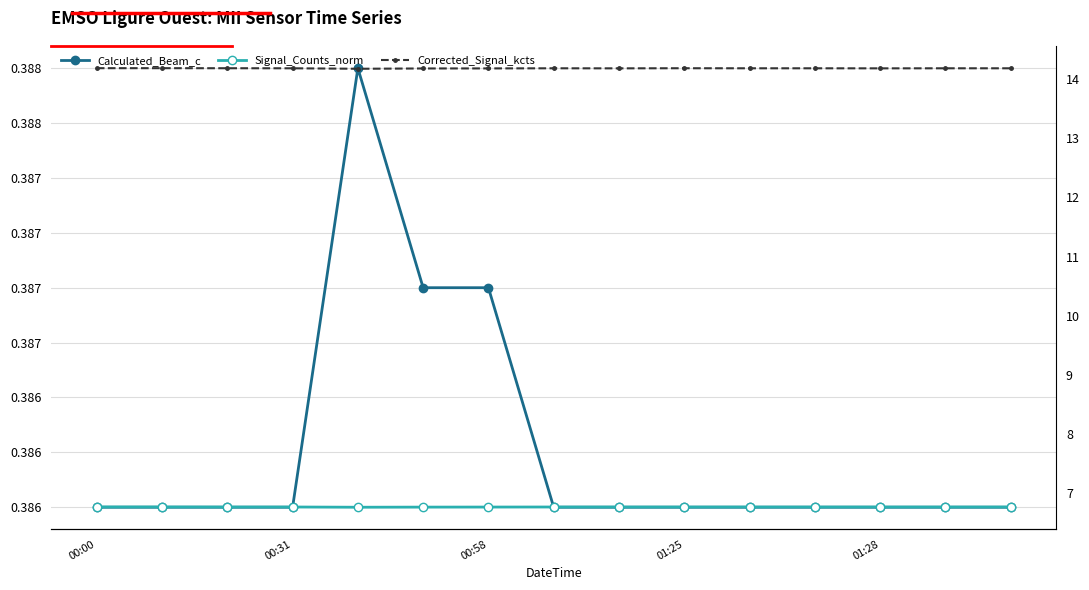

Is this an area chart (filled region under the line)?

No